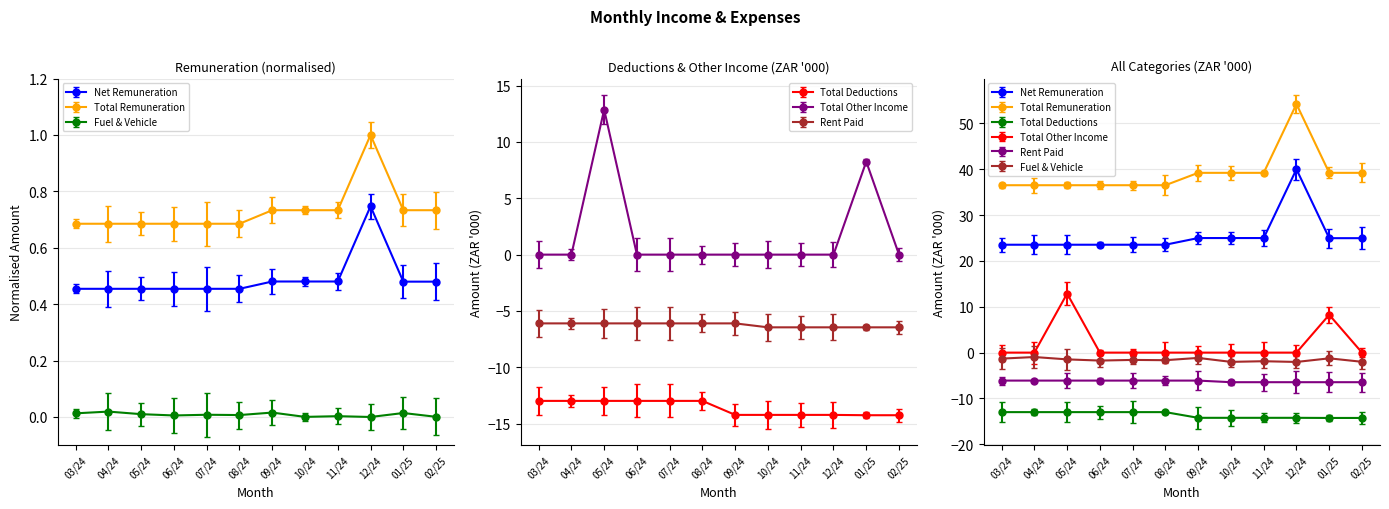

In Total Other Income, how many points are higher than both neighbors (excluding endpoints)?

2